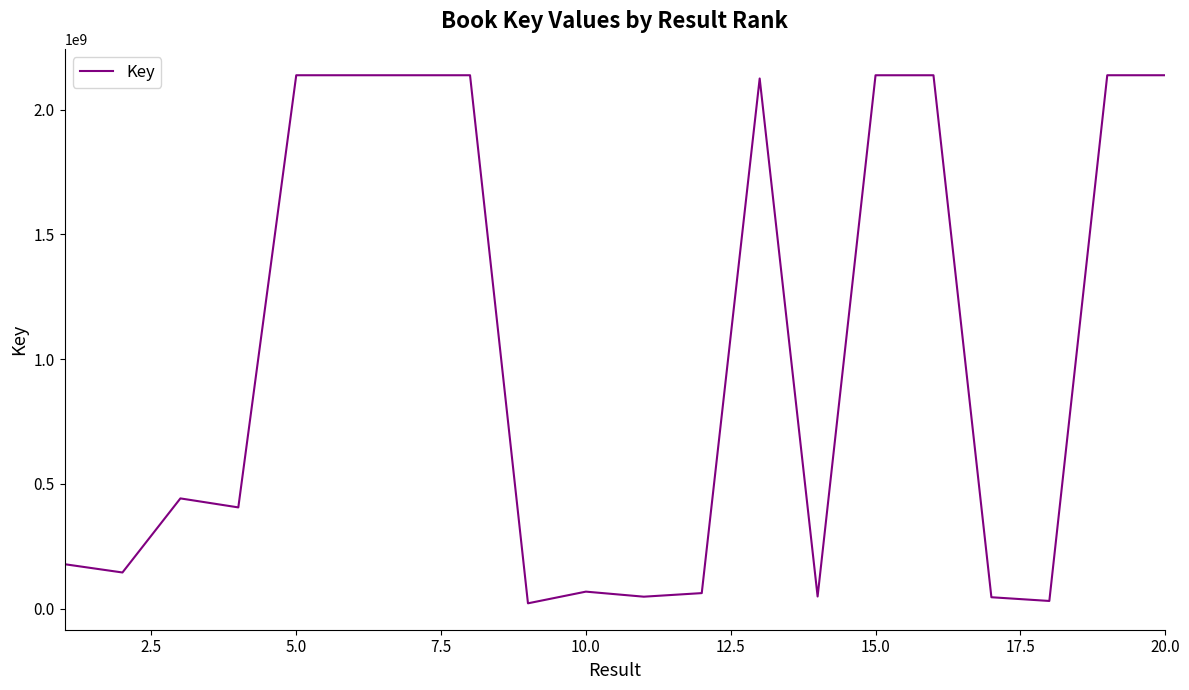

What is the greatest value displayed?

2137717120